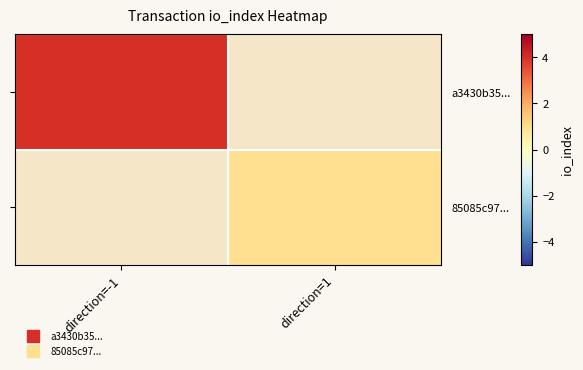

Is the value of a3430b35... at direction=1 greater than the value of 85085c97... at direction=1?

No